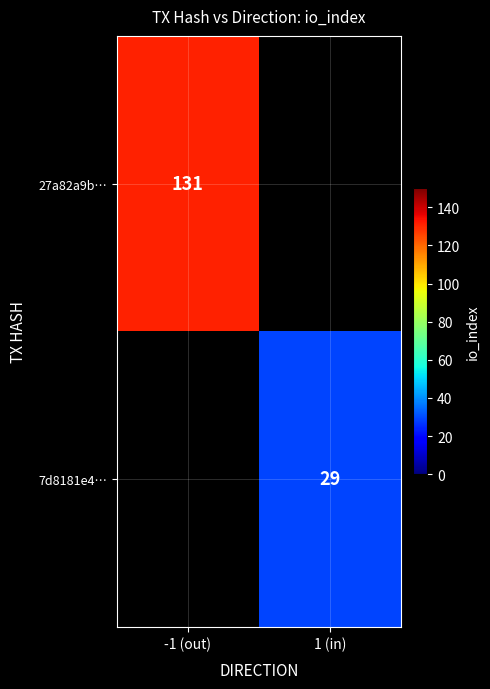

Which label corresponds to the smallest value in the chart?

1 (in)